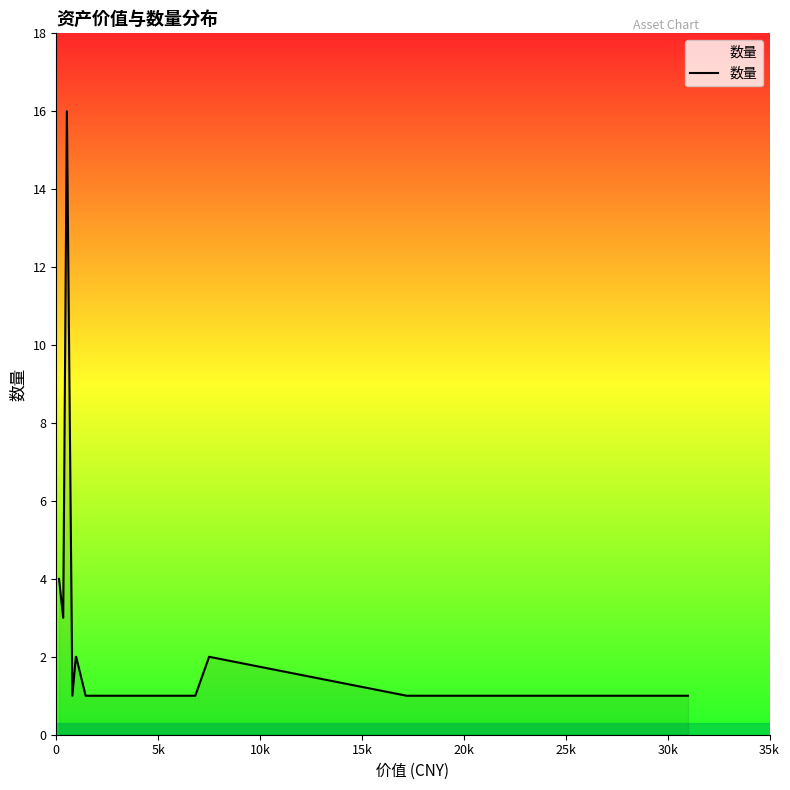

Reading left to right, list all the values displayed in this chart.

4	3	16	1	2	2	1	1	1	1	1	1	2	1	1